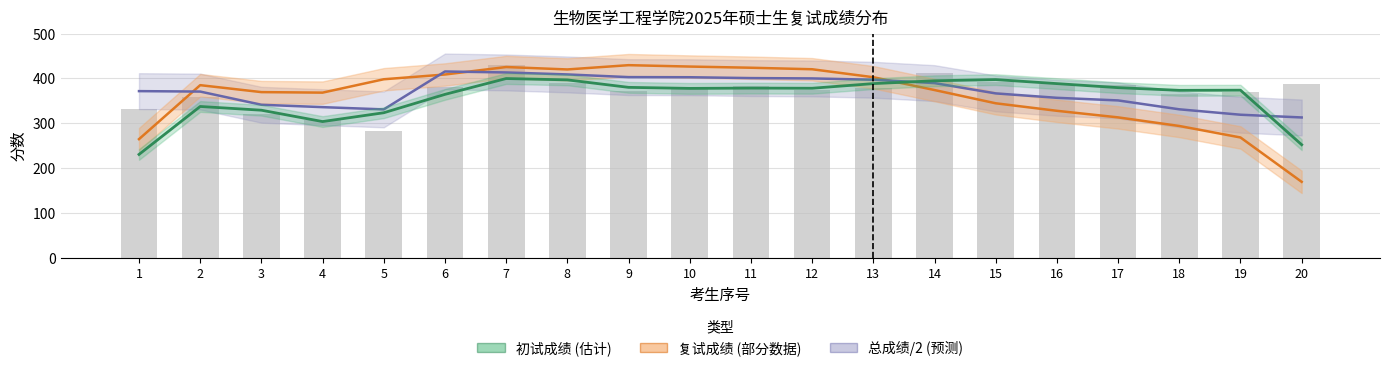

At which label is the value closest to 356?

2